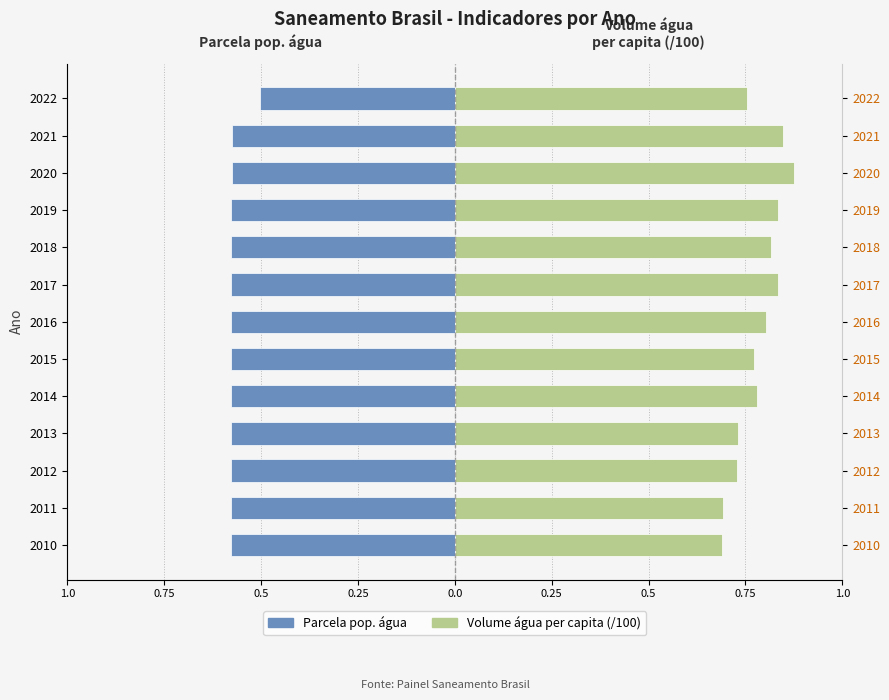

The value of Volume água per capita (/100) at 2019 is 0.8. True or false?

True